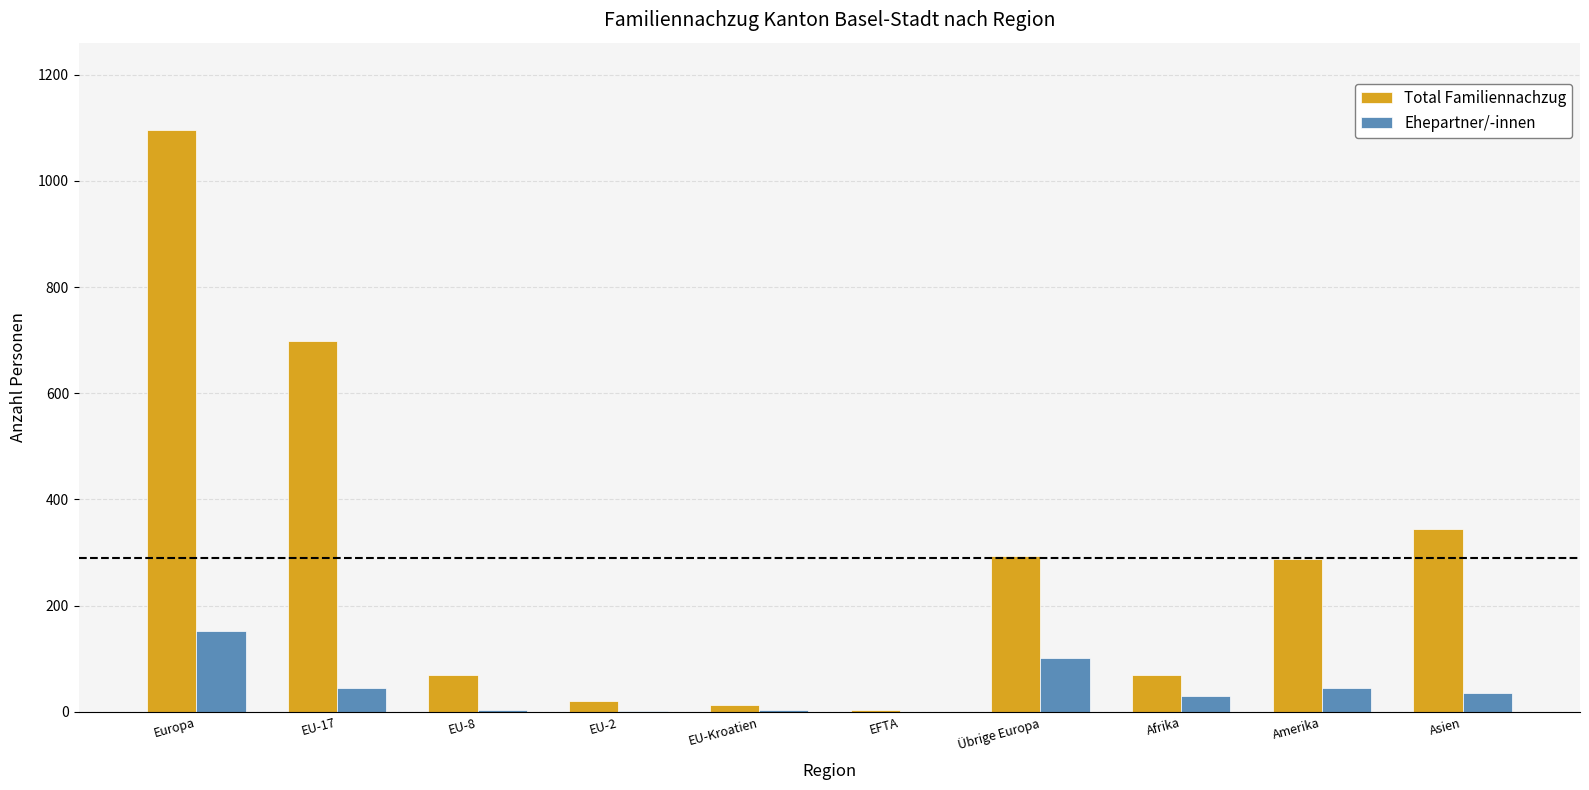

Which series has the largest total across all categories?

Total Familiennachzug